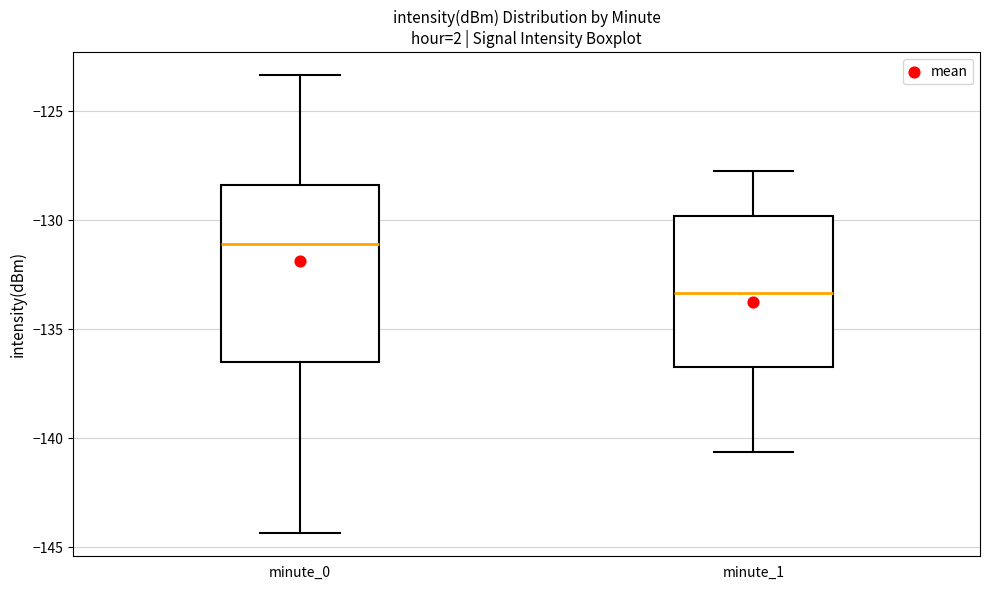

Where does the median line of the box for minute_0 sit on the y-axis? The values are not printed on the chart, so give them approximately, as read against the axis.

-131.0